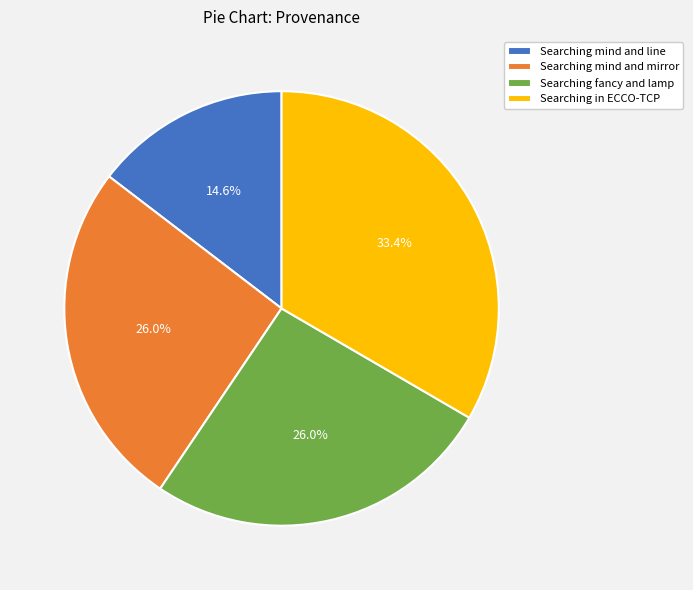

How many slices are in this pie chart?

4